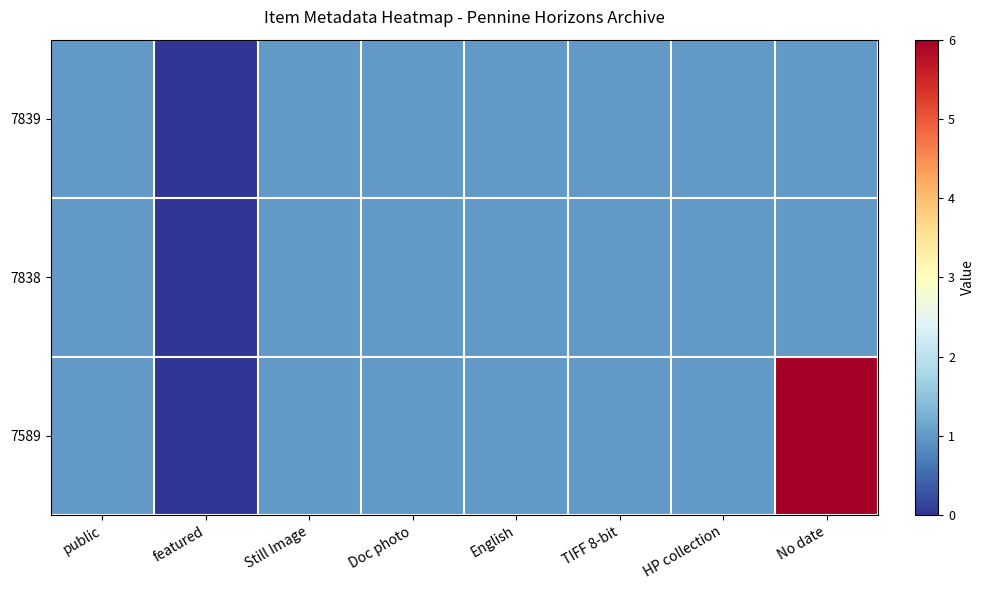

Which series has the largest total across all categories?

7589